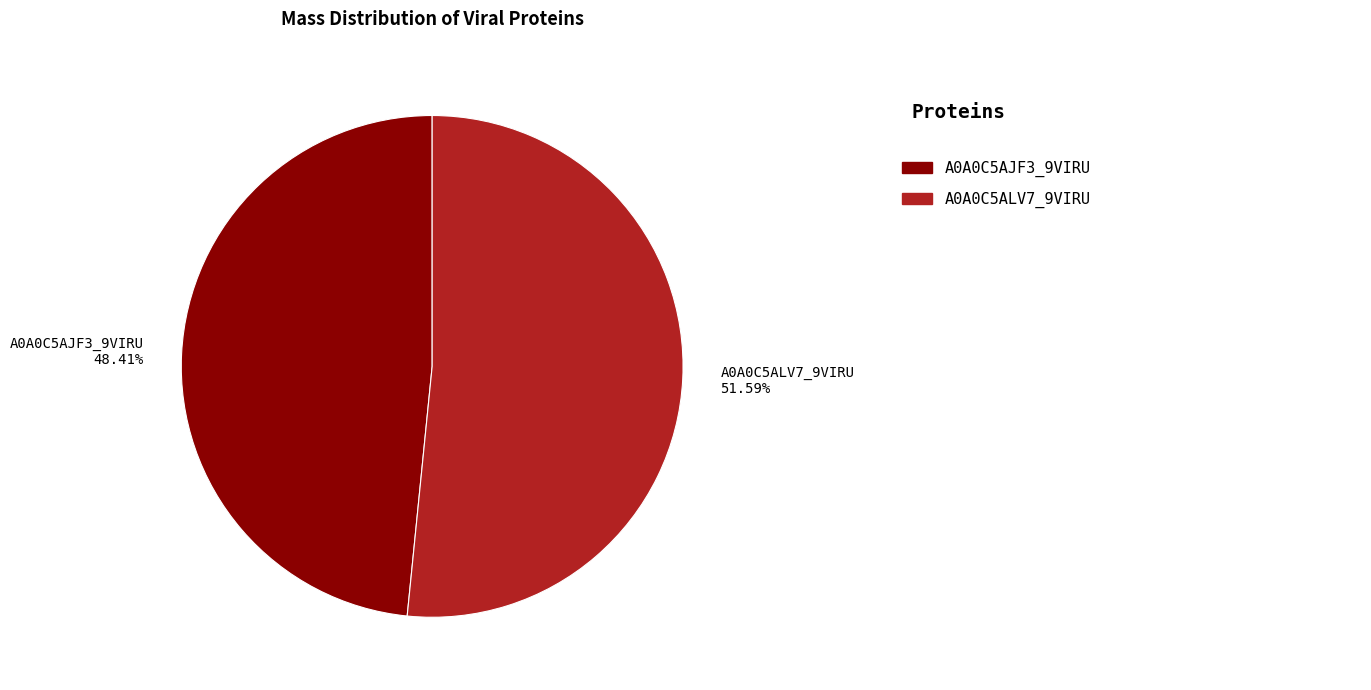

Between A0A0C5AJF3_9VIRU and A0A0C5ALV7_9VIRU, which is larger?

A0A0C5ALV7_9VIRU